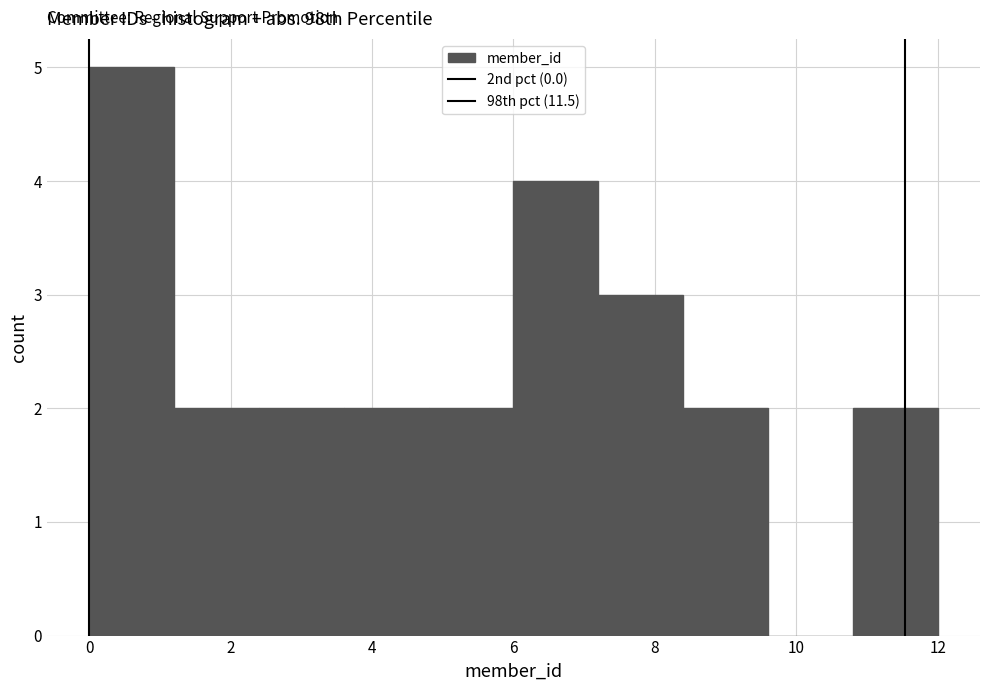

Reading left to right, transcribe this chart: for each bar, give the range it covers on the x-axis and its height. The values are not printed on the chart, so give them approximately, as read against the axis.

0.0 to 1.2: 5
1.2 to 2.4: 2
2.4 to 3.6: 2
3.6 to 4.8: 2
4.8 to 6.0: 2
6.0 to 7.2: 4
7.2 to 8.4: 3
8.4 to 9.6: 2
9.6 to 10.8: 0
10.8 to 12.0: 2